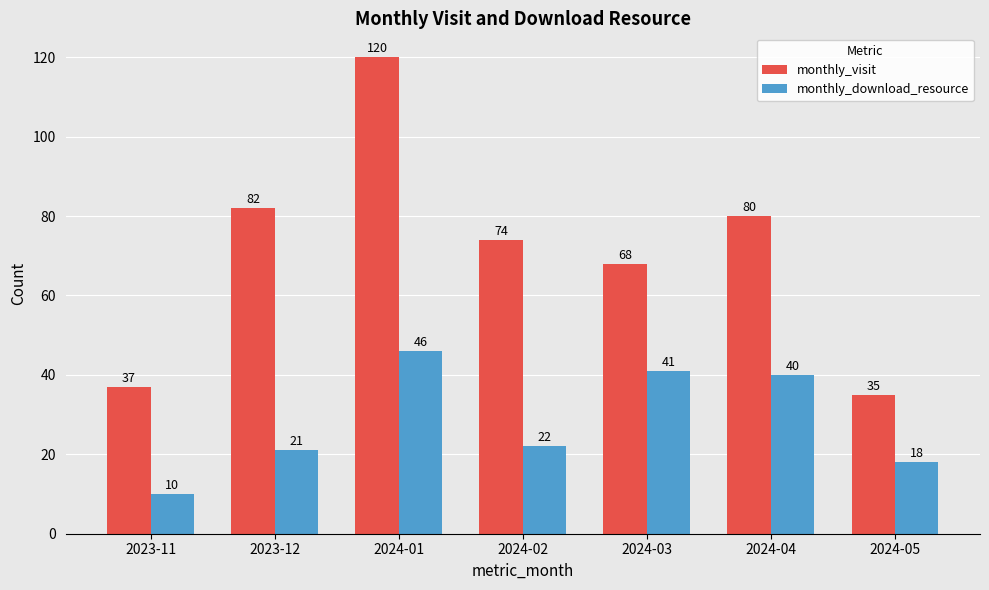

What are all the series names shown in the legend?

monthly_visit, monthly_download_resource